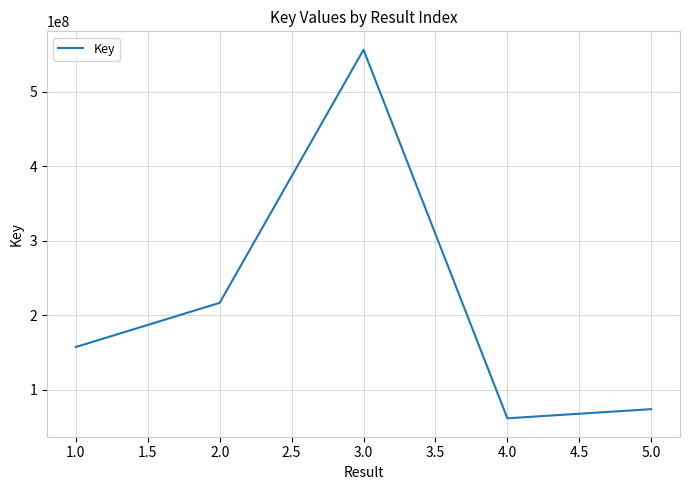

What is the average value?

213340094